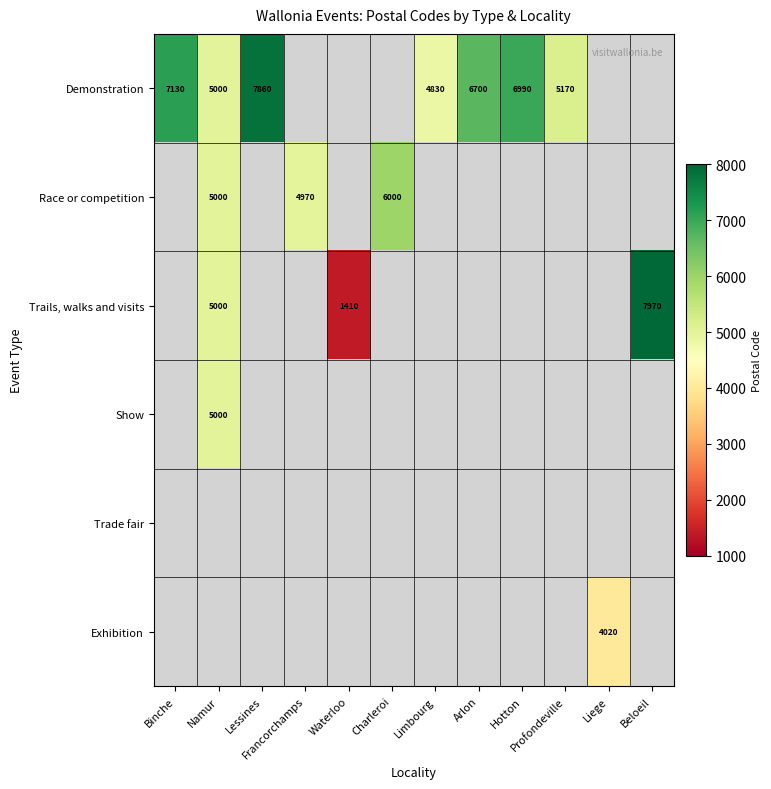

The Demonstration series shows 12092 at Binche. True or false?

False